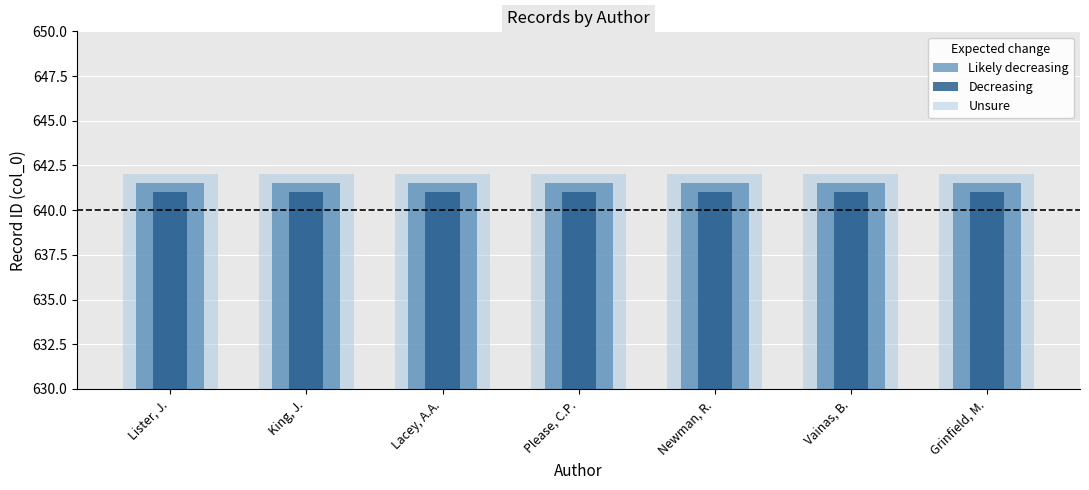

How many groups of bars are there?

7